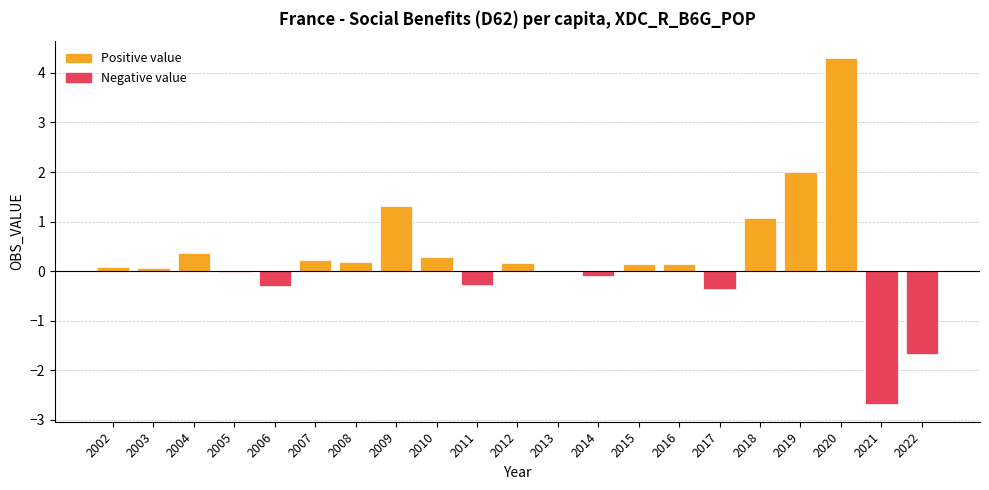

The chart shows a value of -1.7 at 2022. True or false?

True